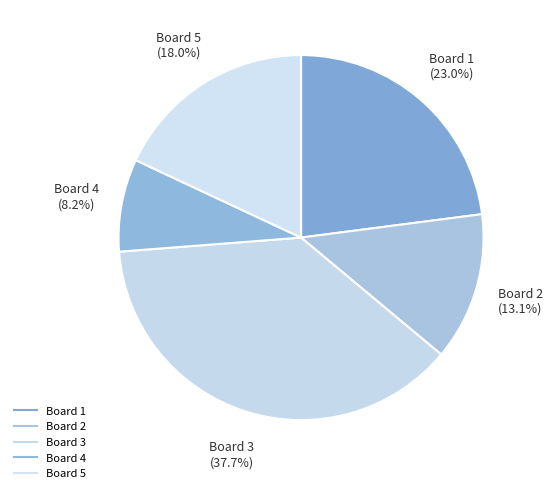

How many slices are in this pie chart?

5